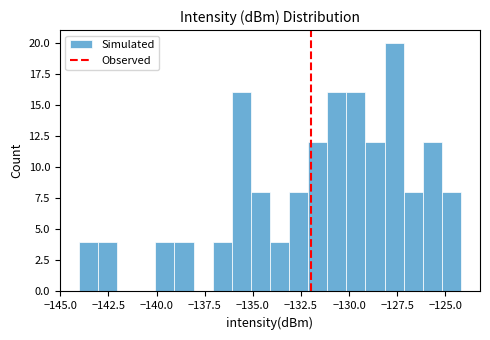

Around what value on the x-axis is the tallest bar? Give the approximate position of its centre, as read against the axis.

-127.5